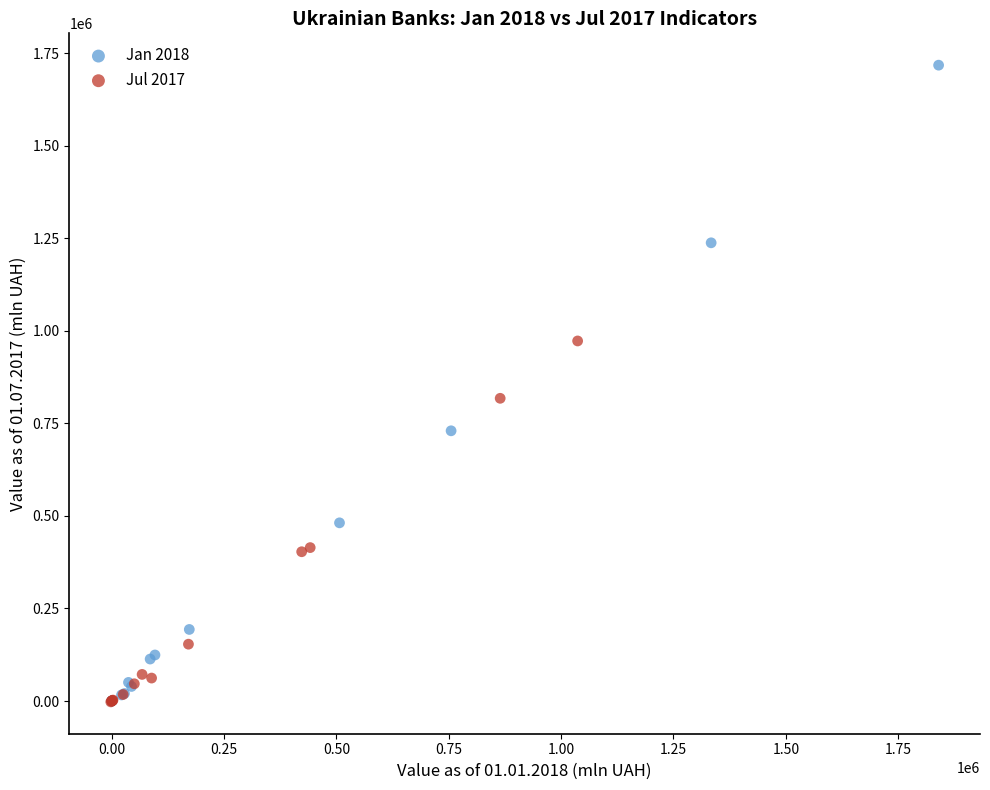

Which series reaches the maximum Y coordinate?

Jan 2018